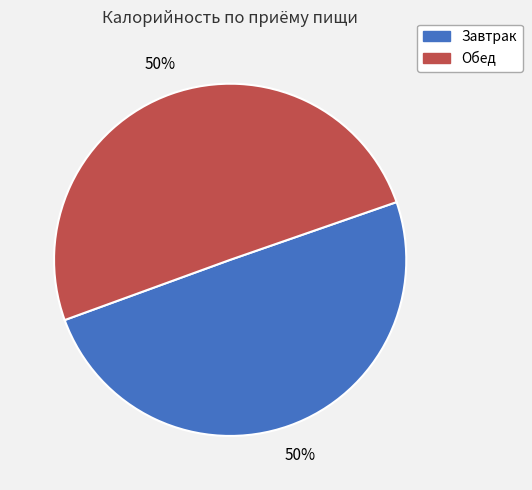

Is it true that Обед is 50% of the pie?

True